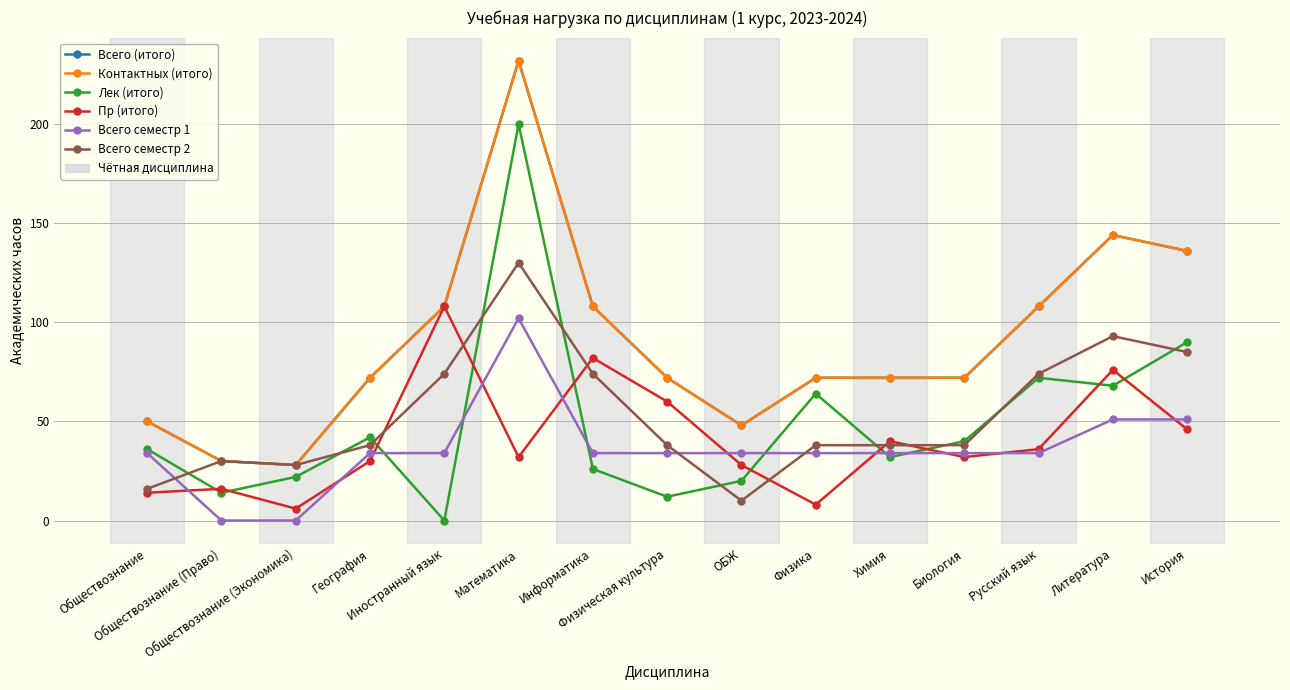

Is it true that Лек (итого) equals 19 at География?

False